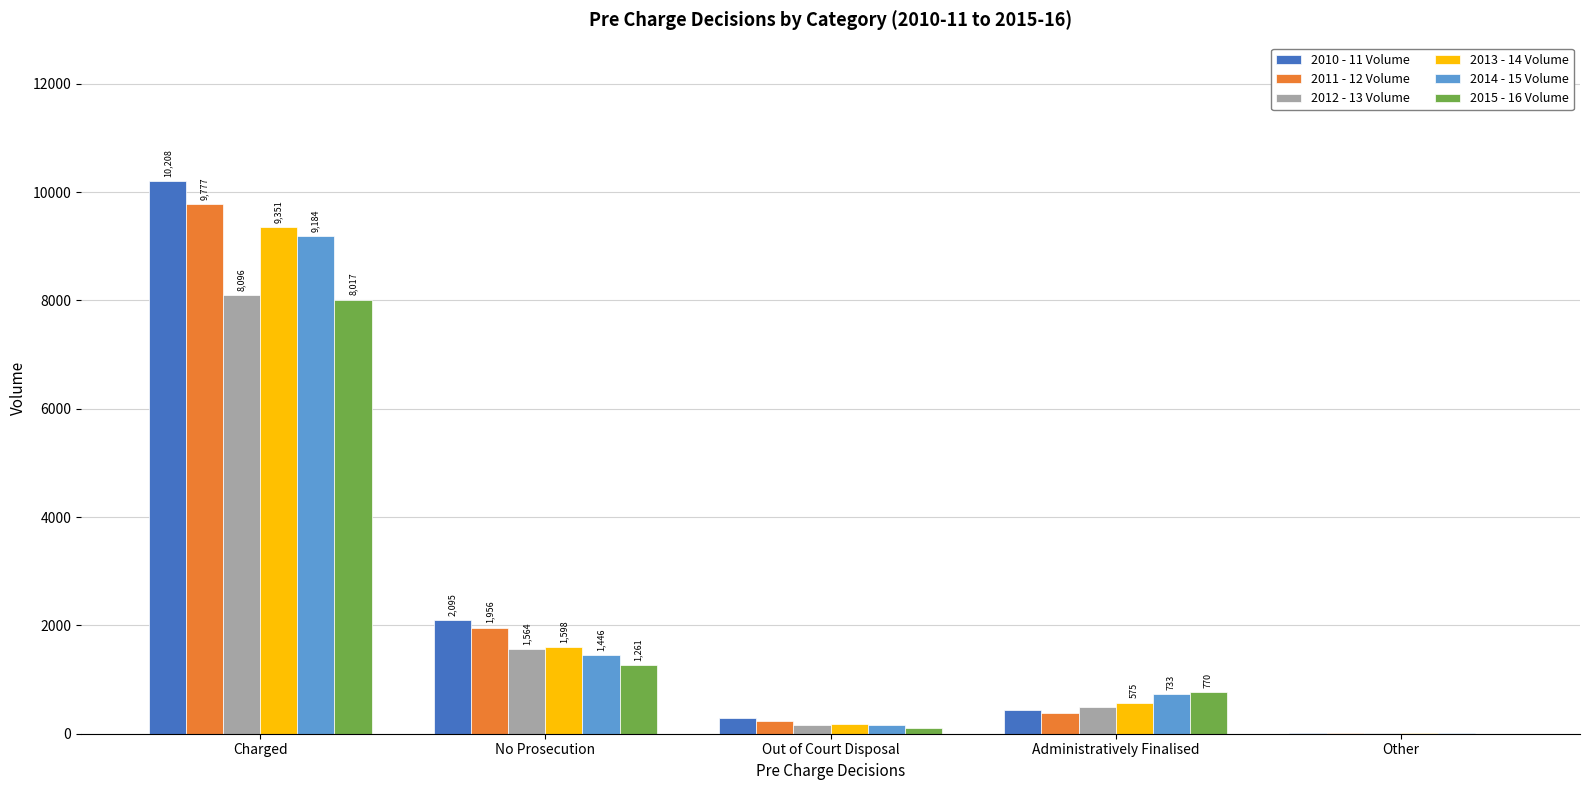

Where is 2010 - 11 Volume nearest to the value 5109?

No Prosecution